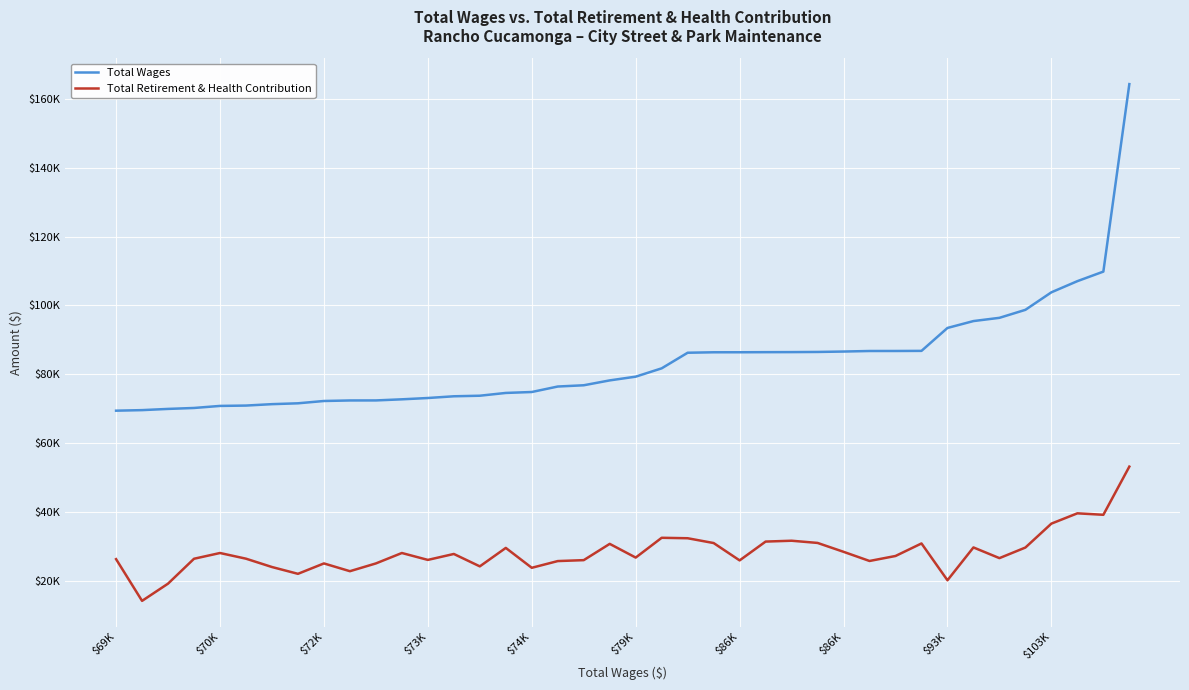

Where is Total Wages nearest to the value 116879?

38